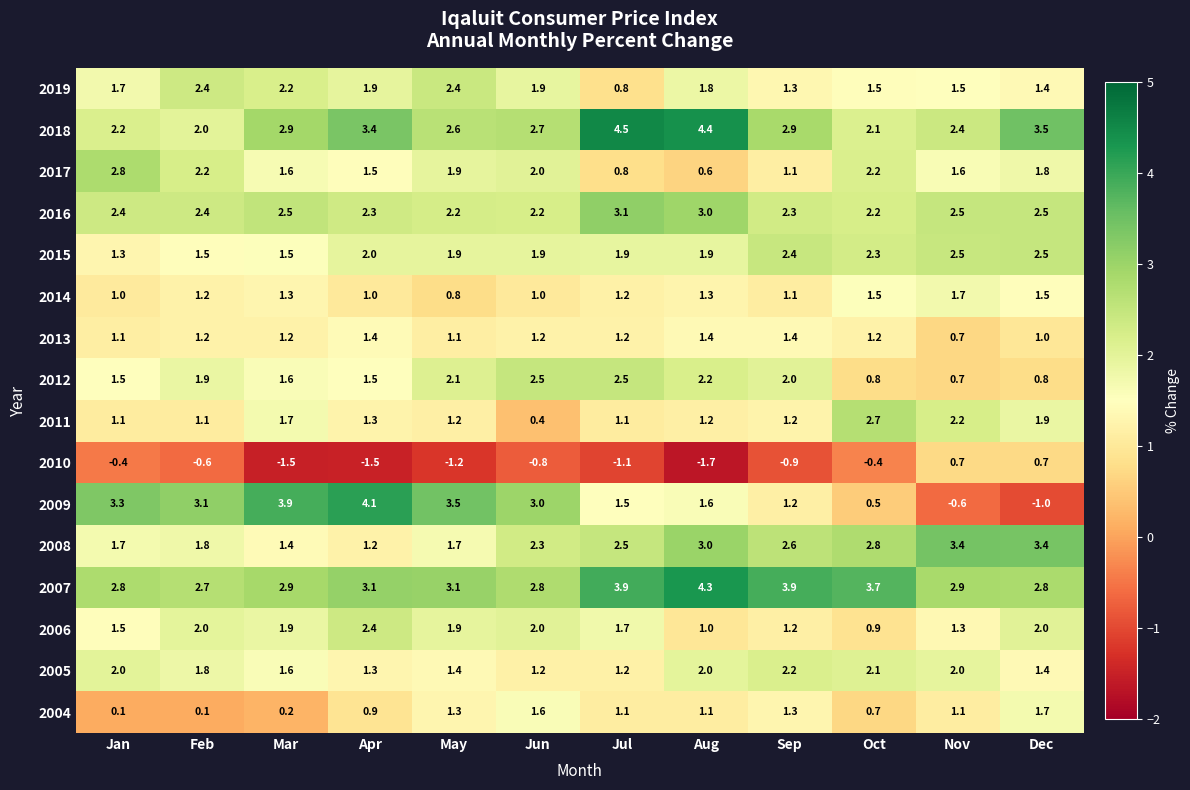

At which category is the sum across all series the highest?

Aug